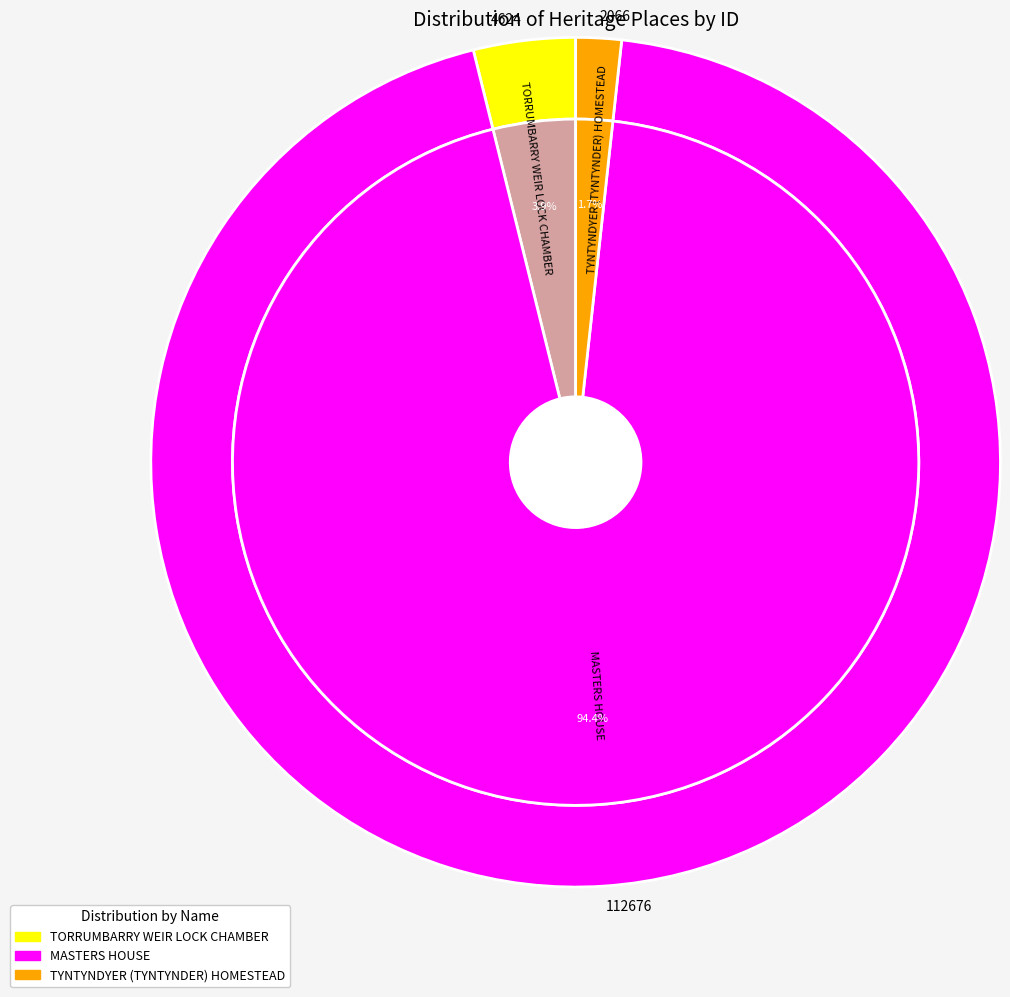

Between MASTERS HOUSE and TYNTYNDYER (TYNTYNDER) HOMESTEAD, which is larger?

MASTERS HOUSE